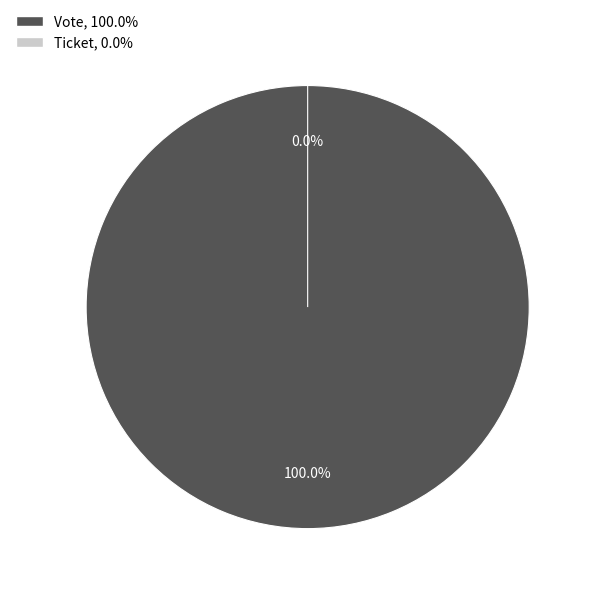

What is the majority slice?

Vote